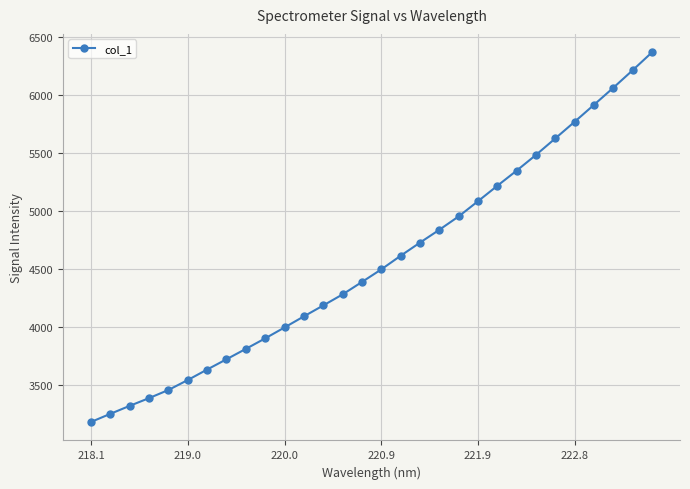

What is the value of the 13th point from the left?

4182.8